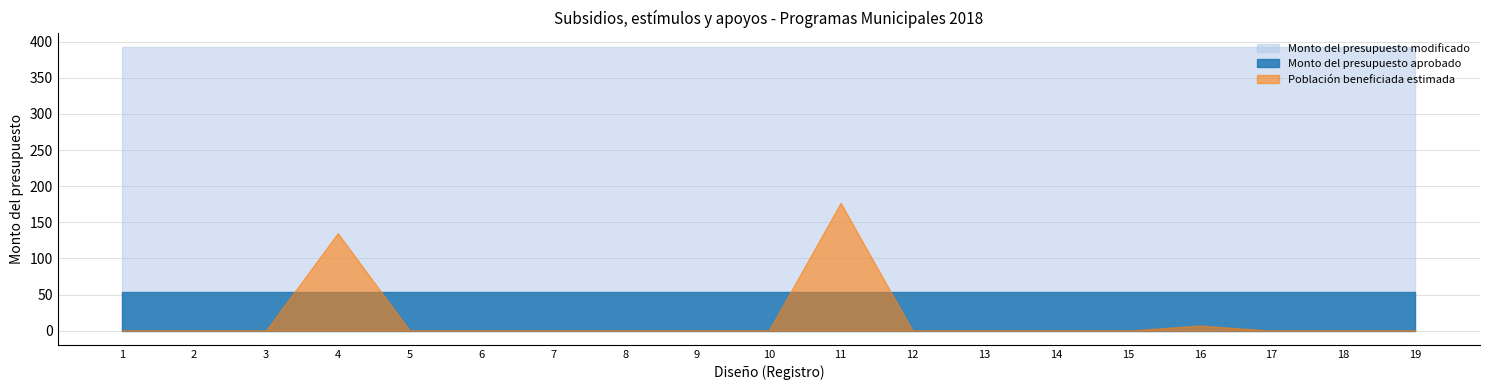

True or false: Monto del presupuesto modificado and Monto del presupuesto aprobado cross at least once.

False